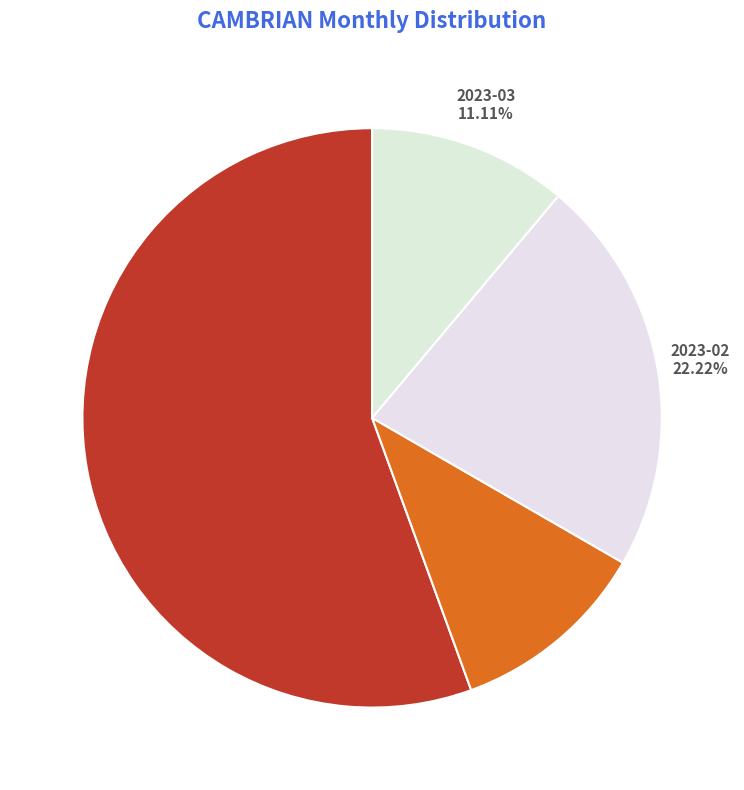

True or false: 2022-12 accounts for 42% of the total.

False